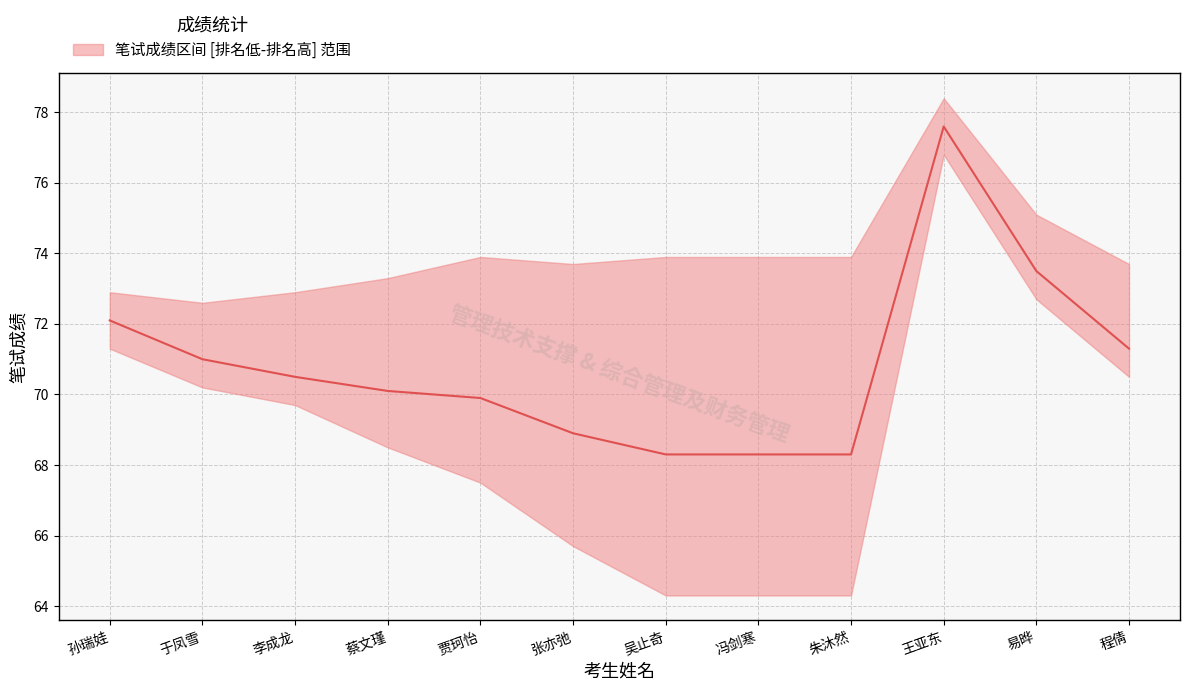

What is the maximum value shown in the chart?

77.6